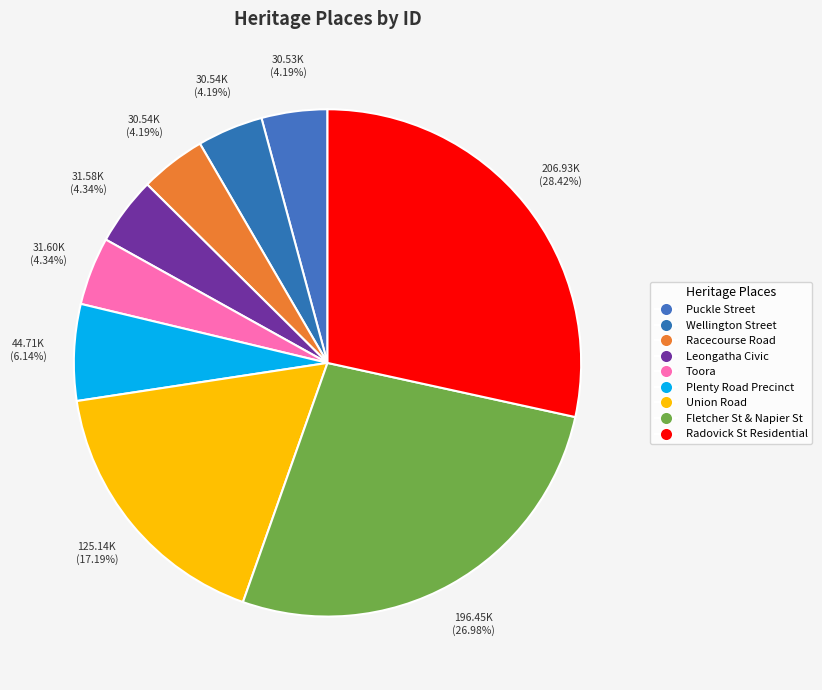

Which slice is the largest?

Radovick St Residential